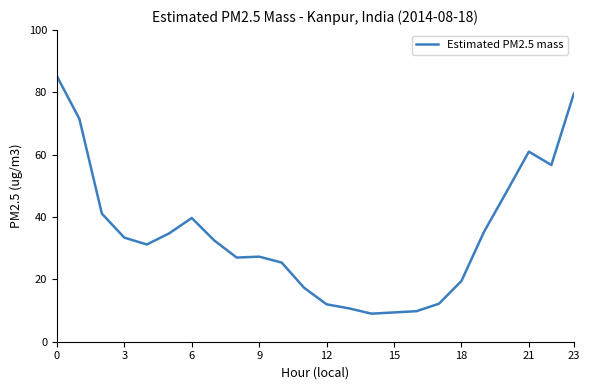

What is the smallest value displayed?

9.0